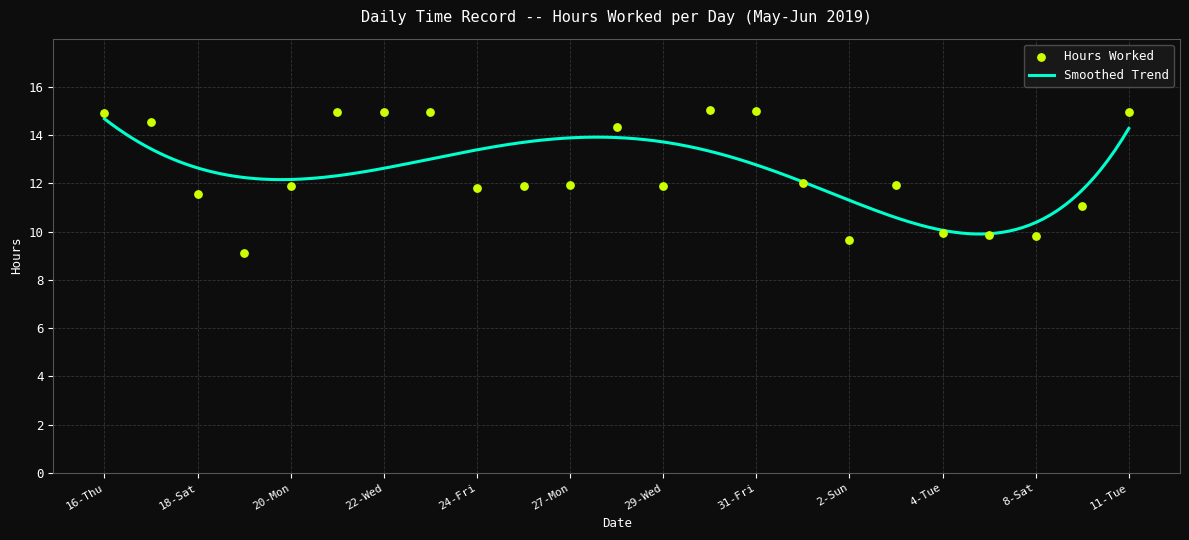

What is the ratio of the value at 16-Thu to the value at 23-Thu?

1.0